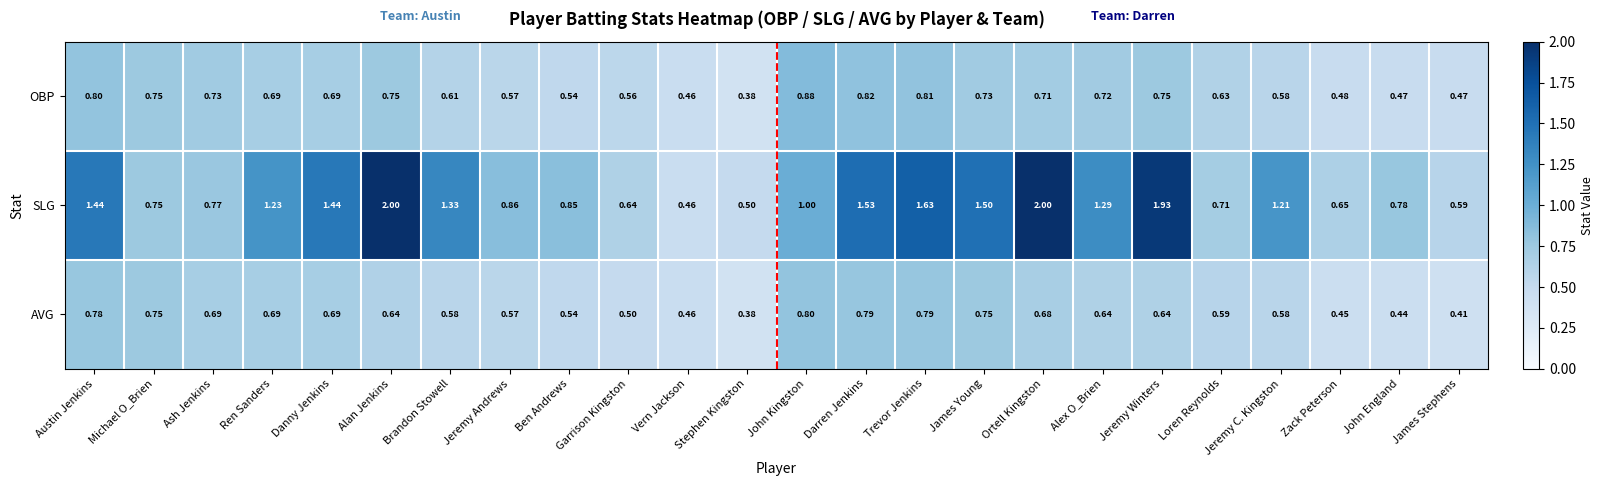

Between Stephen Kingston and Loren Reynolds, which series saw the biggest shift?

OBP